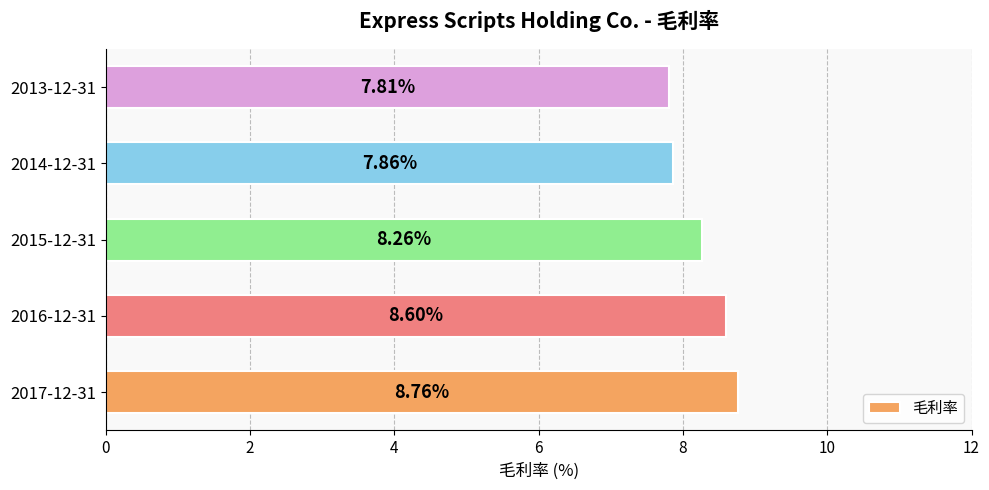

What is the average value?

8.3